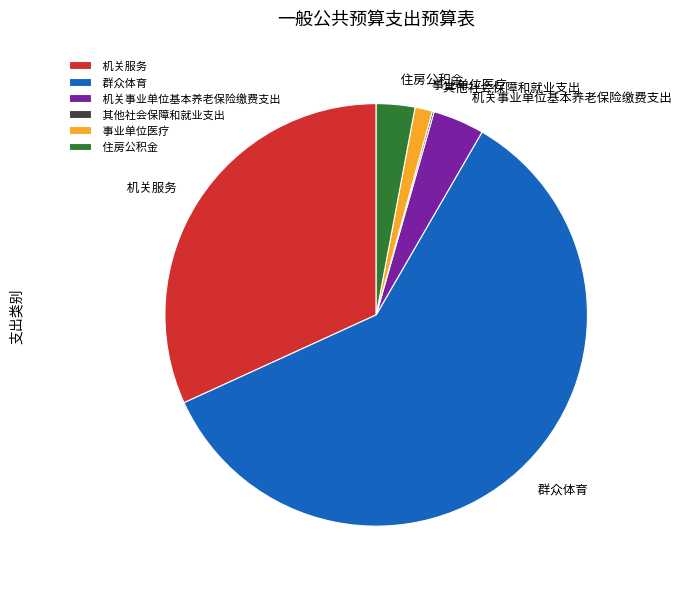

Which category has the biggest portion of the pie?

群众体育